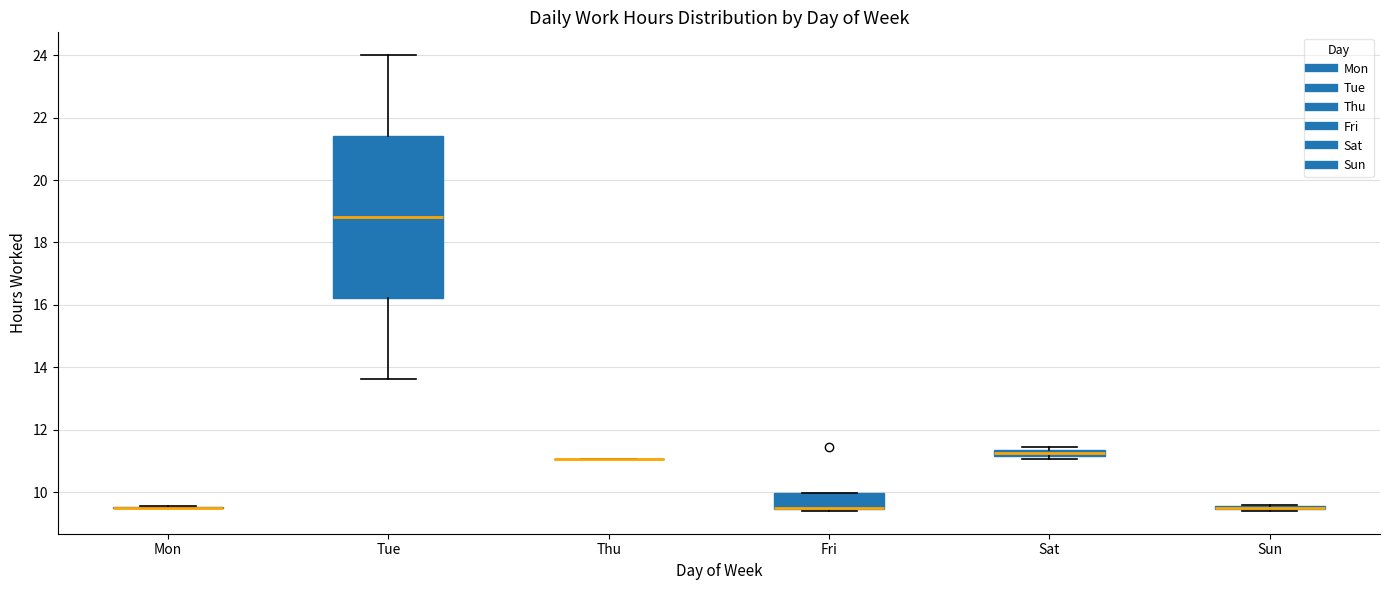

Comparing the boxes themselves (not the whiskers), which one is the tallest?

Tue